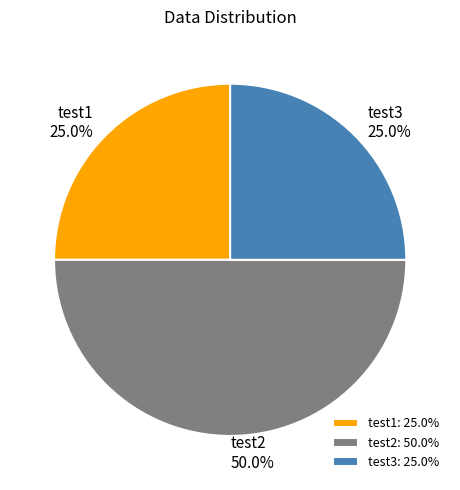

Is the sum of test2 and test3 greater than half?

Yes